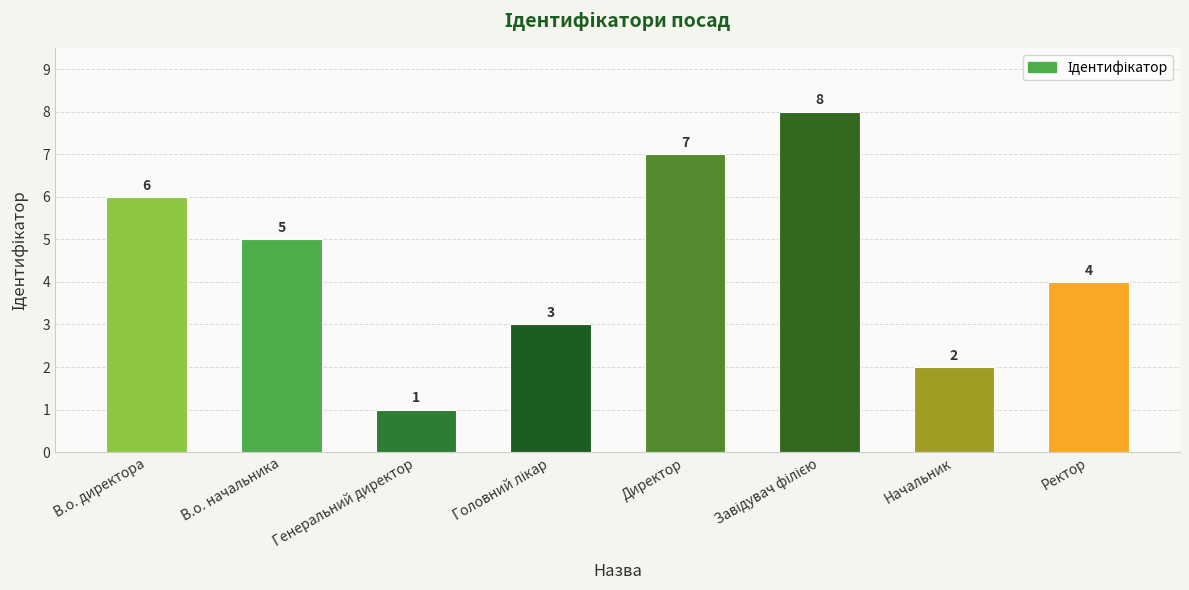

Reading right to left, what are all the values shown in this chart?

4	2	8	7	3	1	5	6